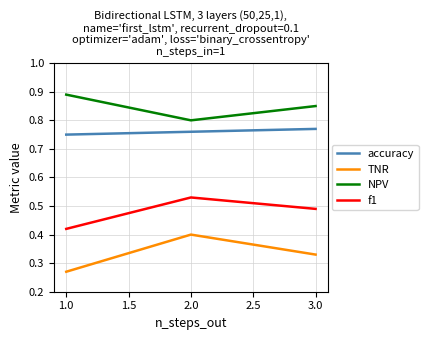

Which series has the largest total across all categories?

NPV